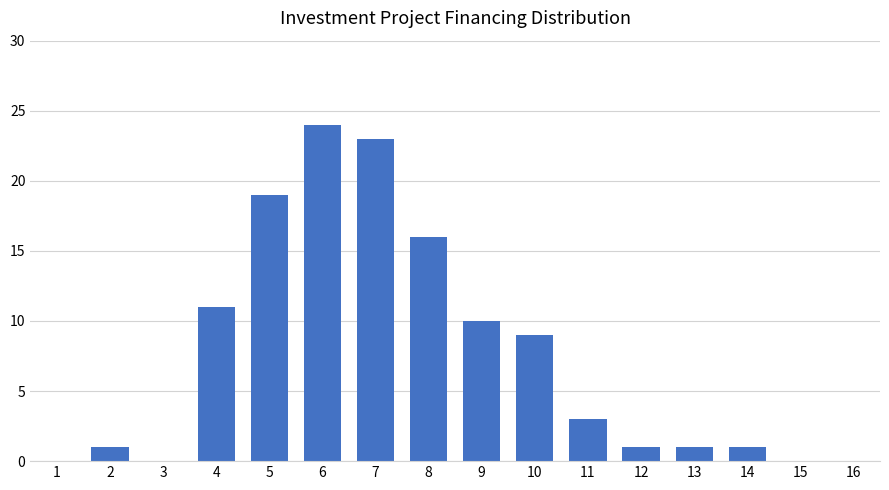

Reading left to right, extract all data points from this chart.

1=0	2=1	3=0	4=11	5=19	6=24	7=23	8=16	9=10	10=9	11=3	12=1	13=1	14=1	15=0	16=0